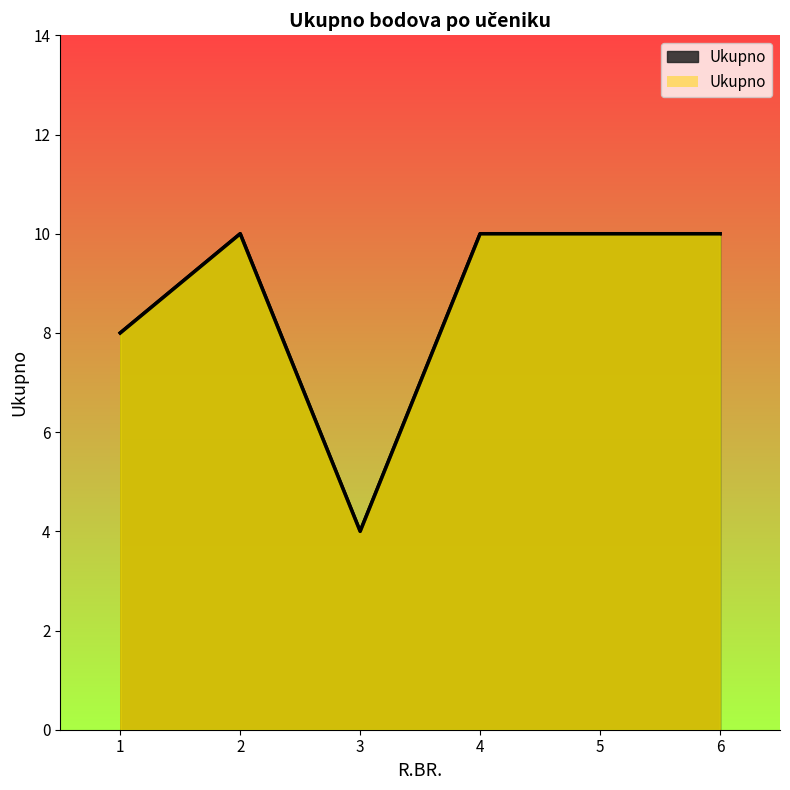

The chart shows a value of 10 at 2. True or false?

True